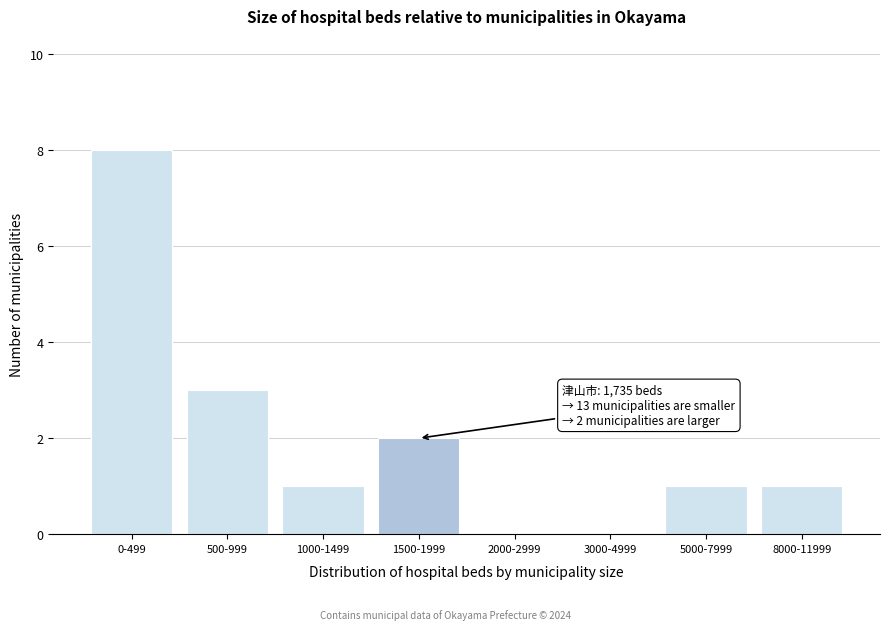

Reading left to right, transcribe all the data shown in this chart.

0-499=8	500-999=3	1000-1499=1	1500-1999=2	2000-2999=0	3000-4999=0	5000-7999=1	8000-11999=1